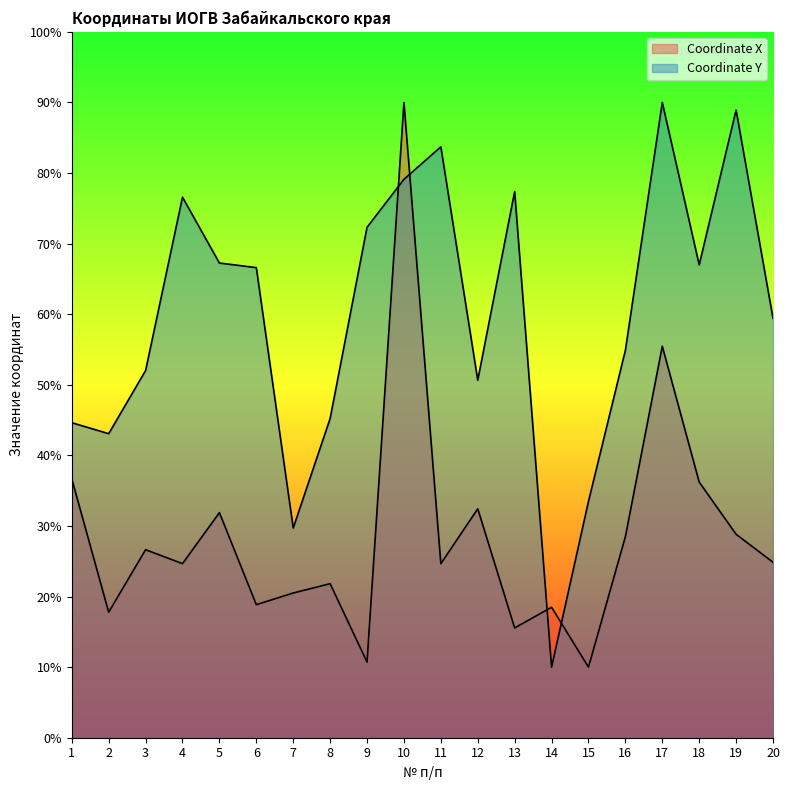

What are all the series names shown in the legend?

Coordinate X, Coordinate Y